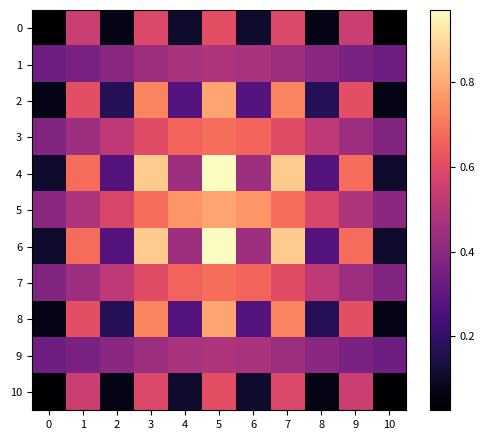

Rank the series by their maximum value, from lowest to highest.

1, 9, 0, 10, 7, 3, 5, 8, 2, 6, 4